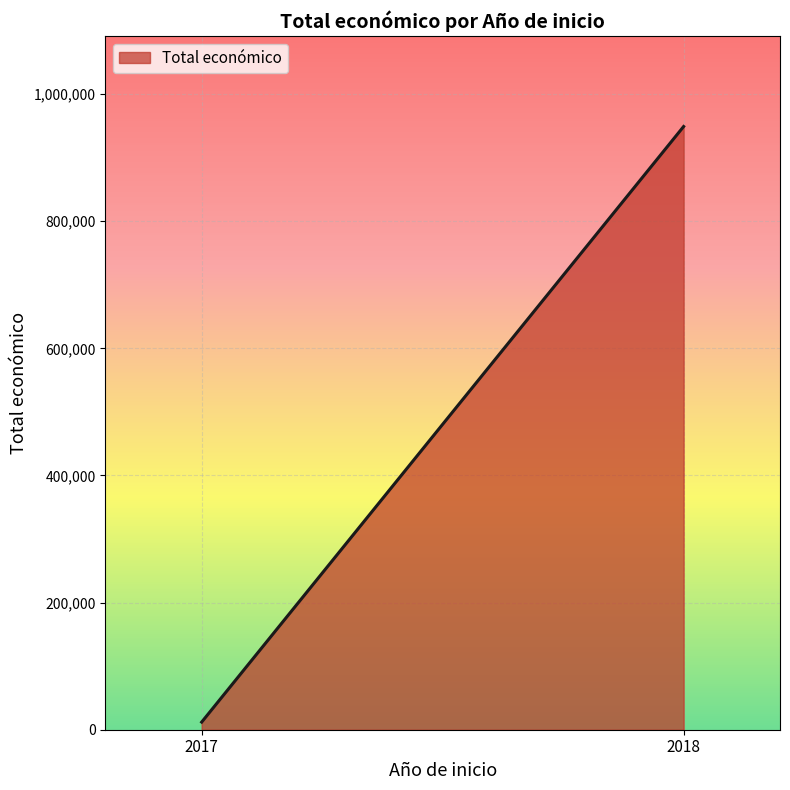

What is the greatest value displayed?

948977